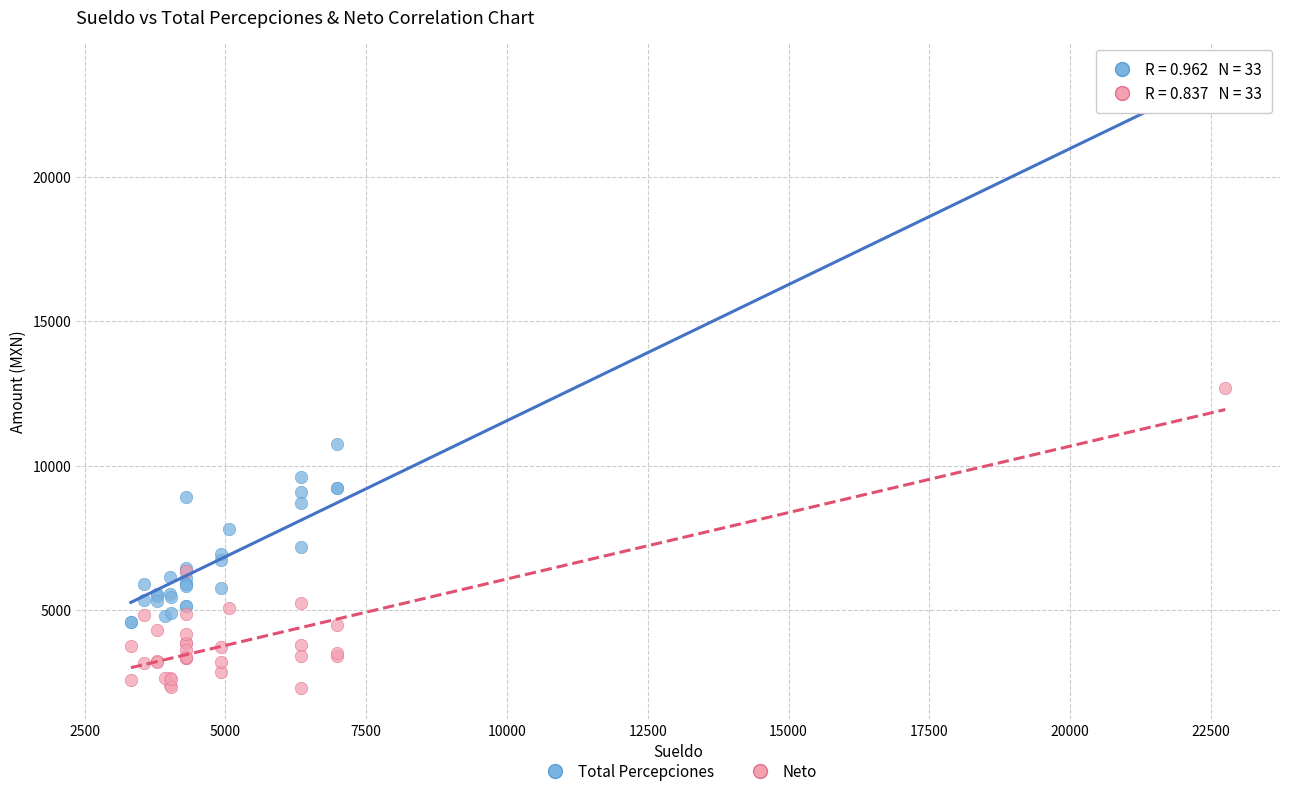

Which series has the widest spread of Y values?

Total Percepciones